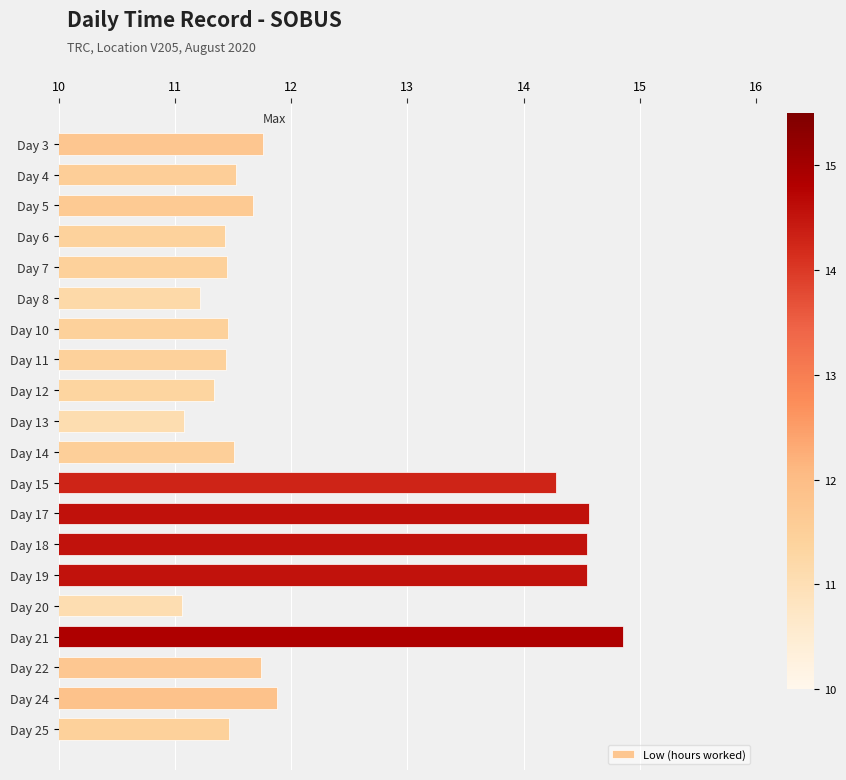

What is the value of the 15th bar from the top?

14.6